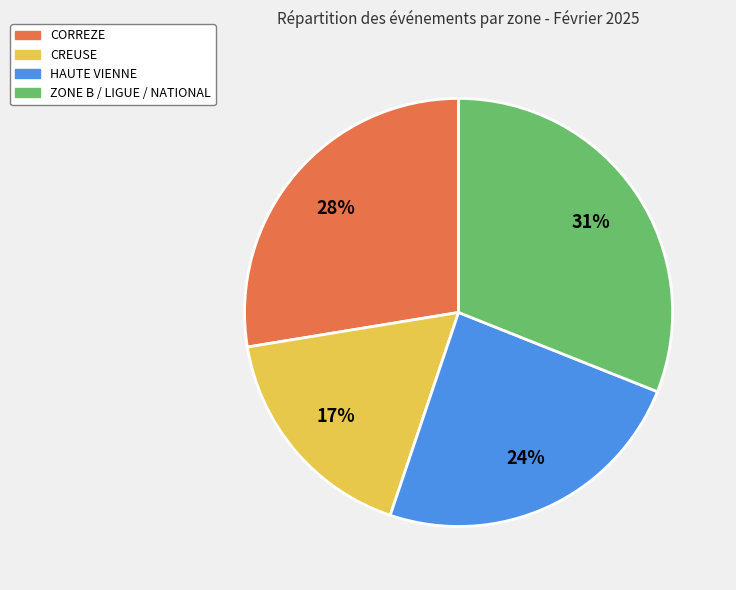

To the nearest percent, what is the average slice percentage?

25%